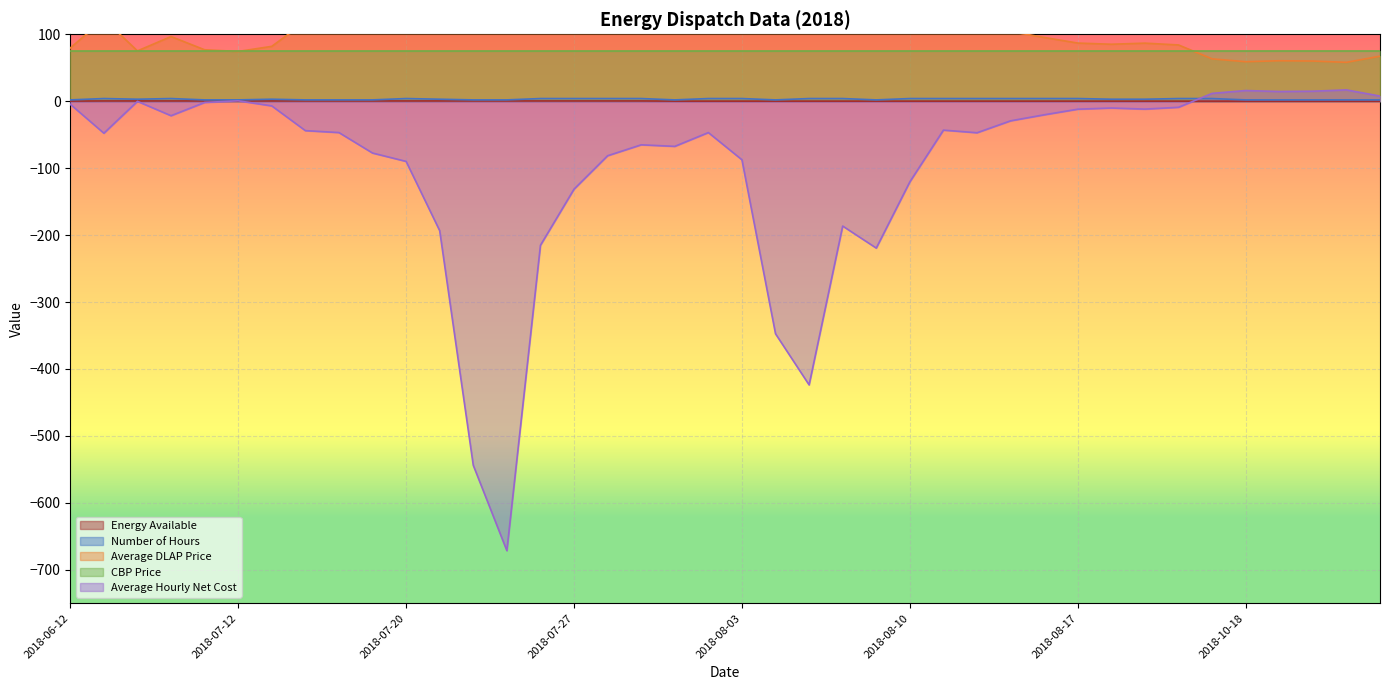

Is the value of Energy Available at 2018-08-06 greater than the value of Average Hourly Net Cost at 2018-08-14?

Yes